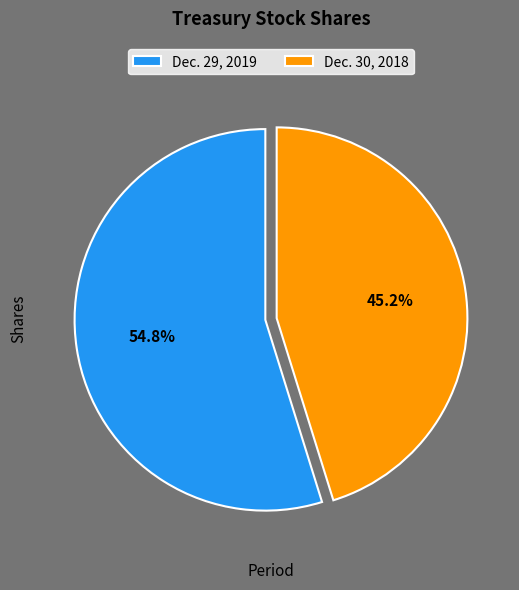

What portion of the pie excludes Dec. 30, 2018?

54.8%